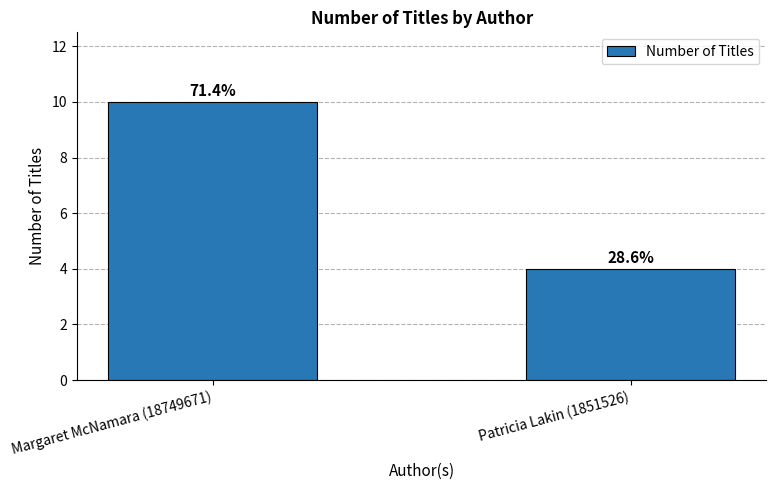

How many bars are there in total?

2